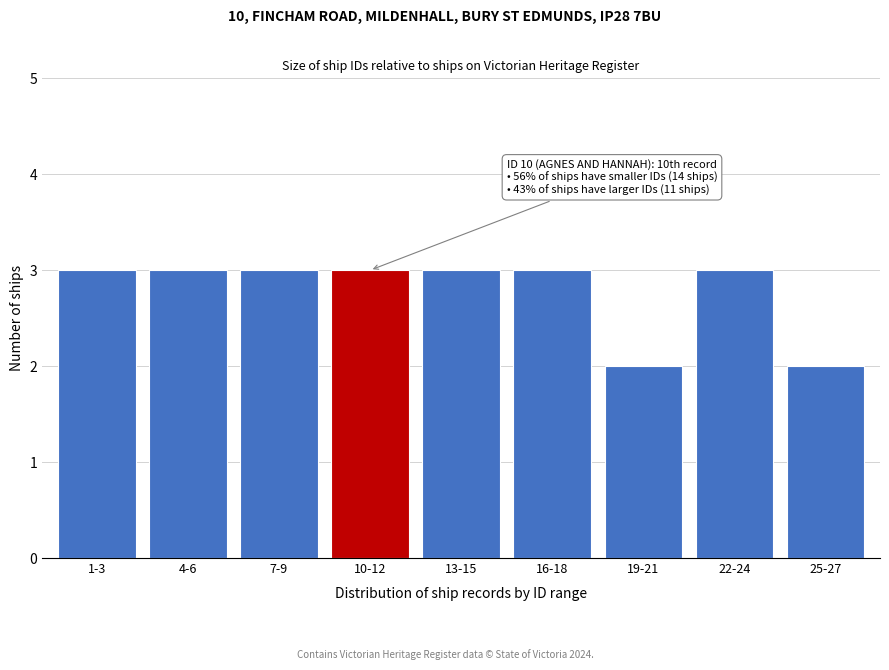

Reading right to left, transcribe all the data shown in this chart.

2	3	2	3	3	3	3	3	3